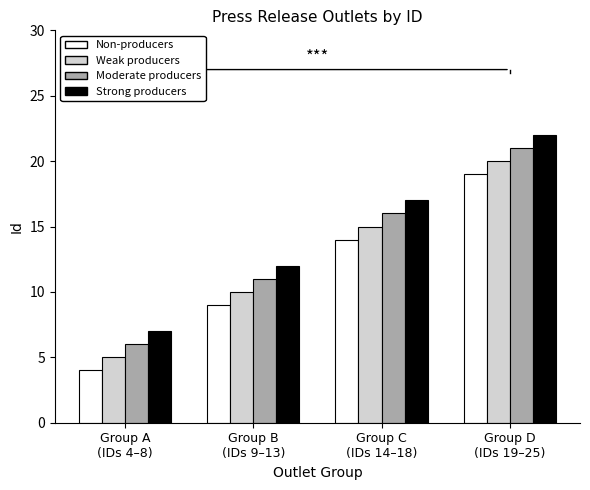

How many values in the Non-producers series are below 14?

2